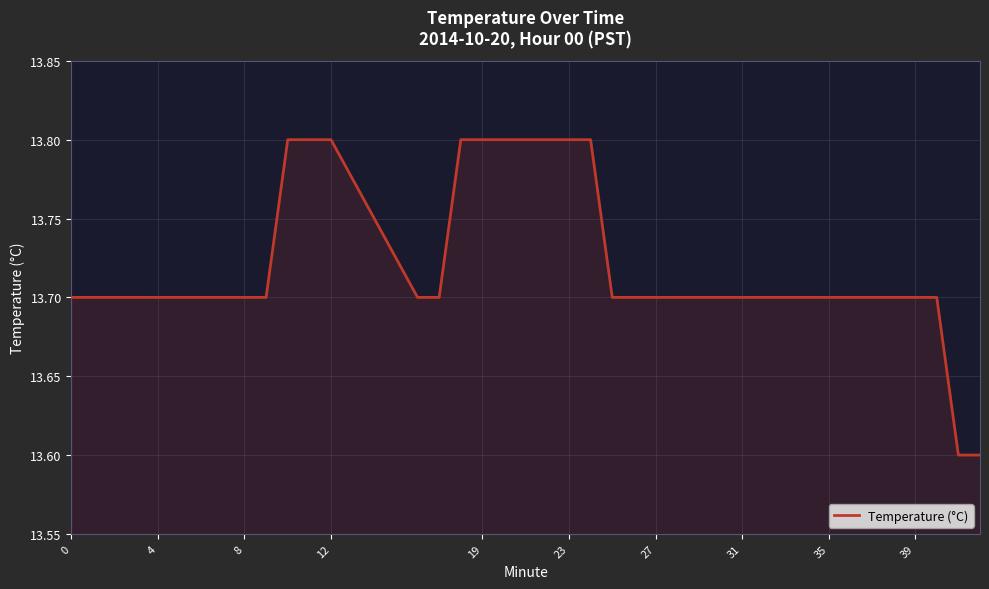

What is the maximum value shown in the chart?

13.8